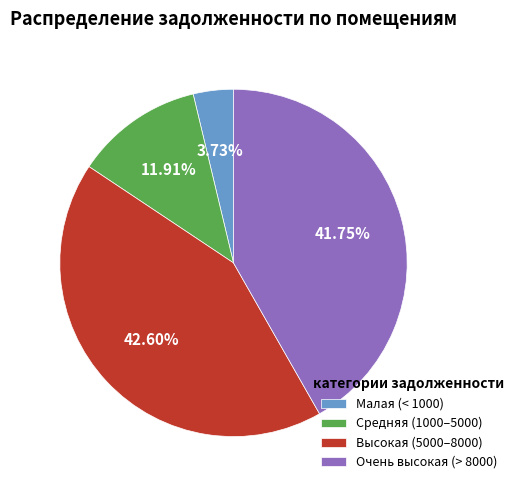

What is the smallest slice in the pie chart?

Малая (< 1000)